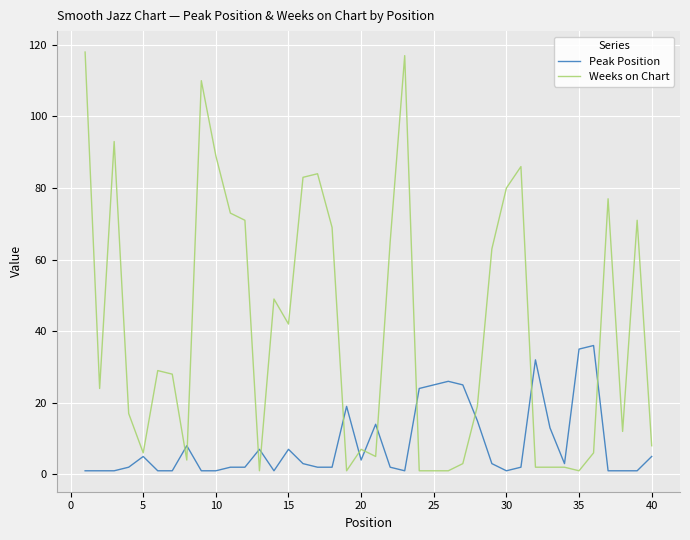

Rank the series by their average value, from highest to lowest.

Weeks on Chart, Peak Position